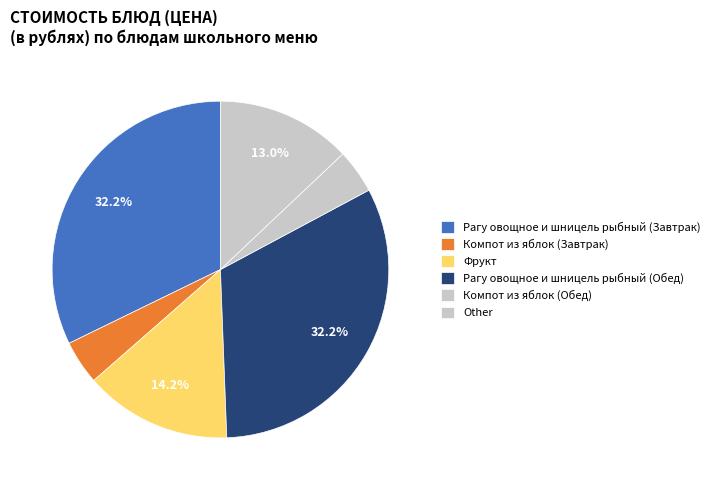

To the nearest percent, what portion does Рагу овощное и шницель рыбный (Обед) represent?

32%